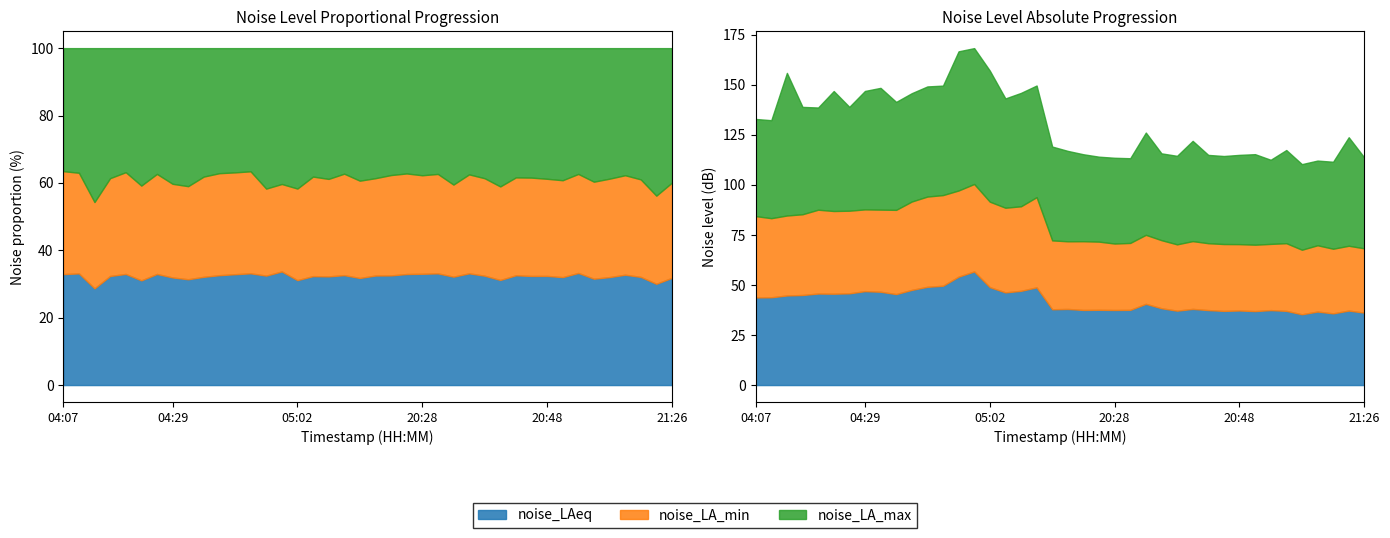

What is the difference between the maximum and second lowest values in the noise_LA_min series?

13.0